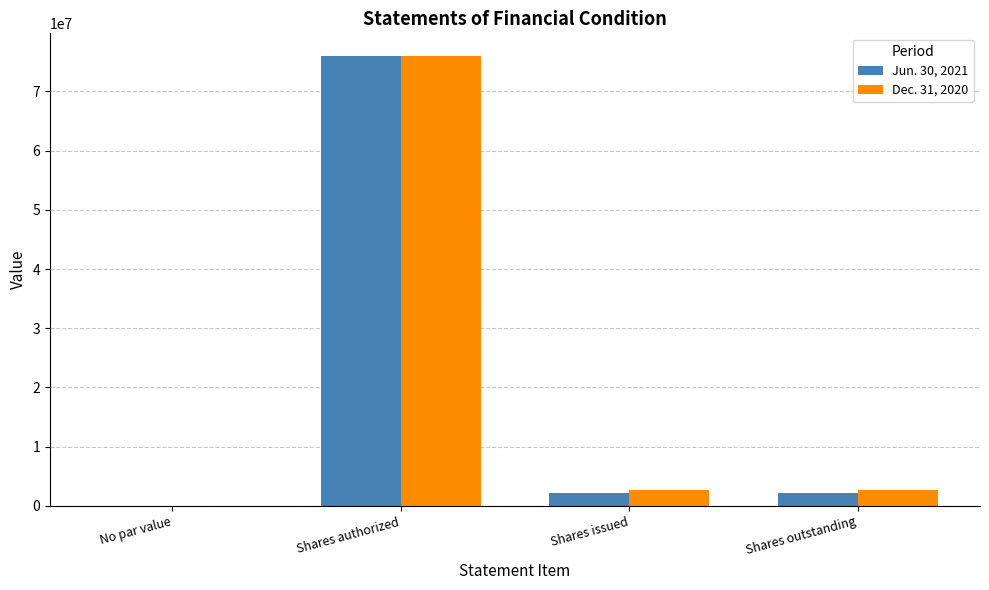

Reading left to right, extract all data points from this chart.

Jun. 30, 2021: 0	76000000	2150000	2150000
Dec. 31, 2020: 0	76000000	2700000	2700000